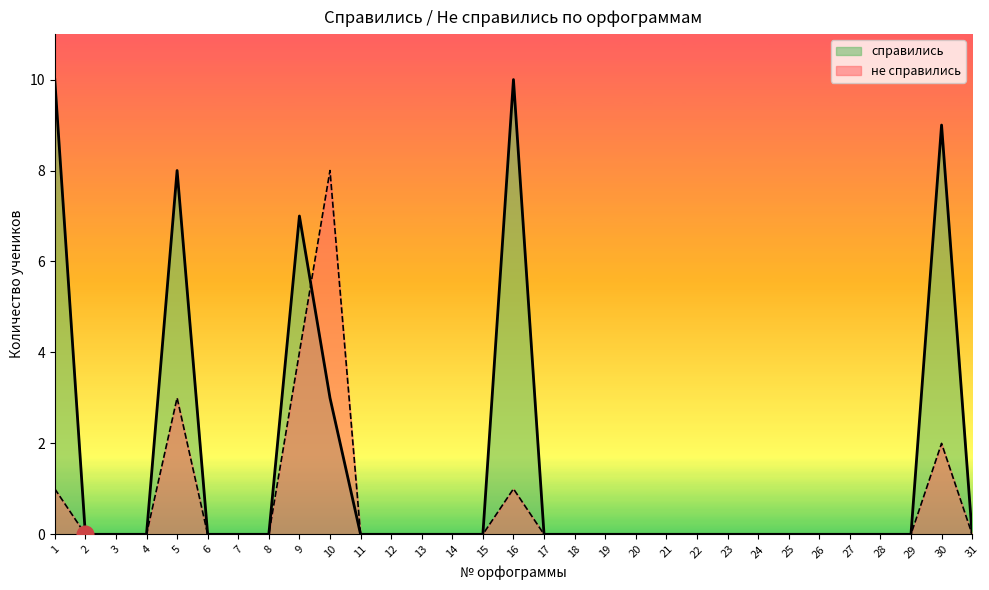

How many lines are shown in the chart?

2